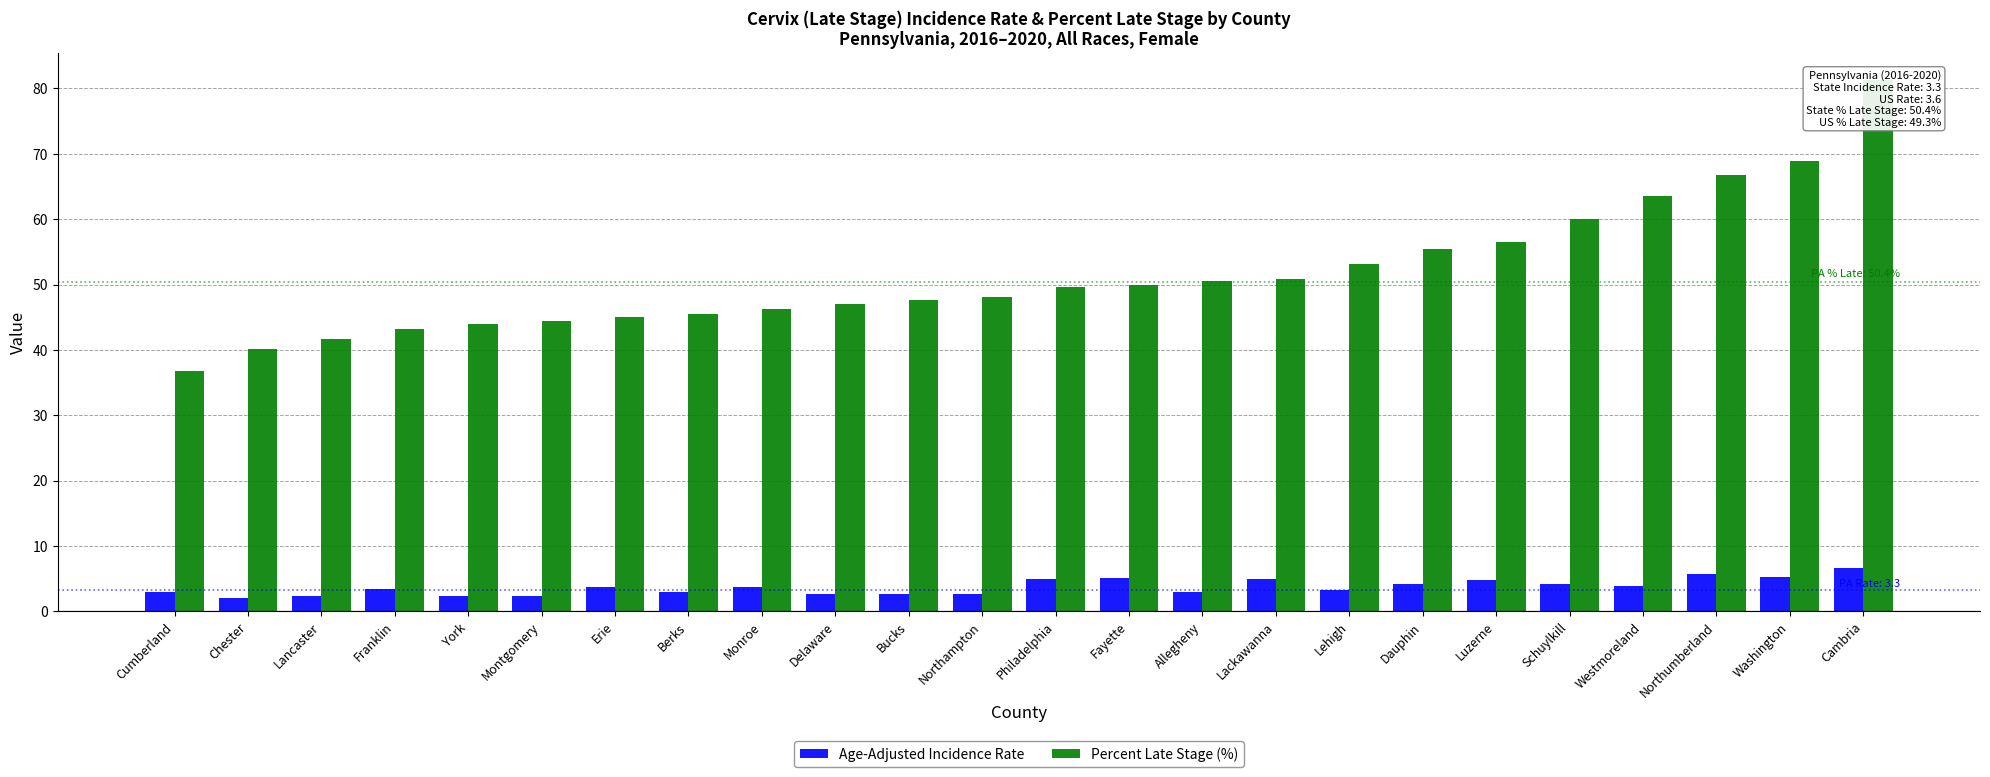

What is the maximum value shown in the chart?

81.3